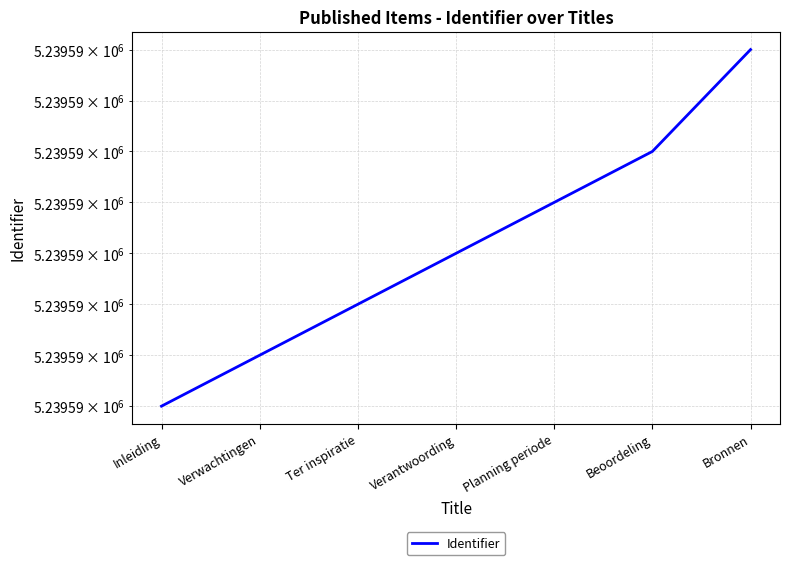

Reading right to left, list all the values displayed in this chart.

Bronnen=5239595	Beoordeling=5239593	Planning periode=5239592	Verantwoording=5239591	Ter inspiratie=5239590	Verwachtingen=5239589	Inleiding=5239588